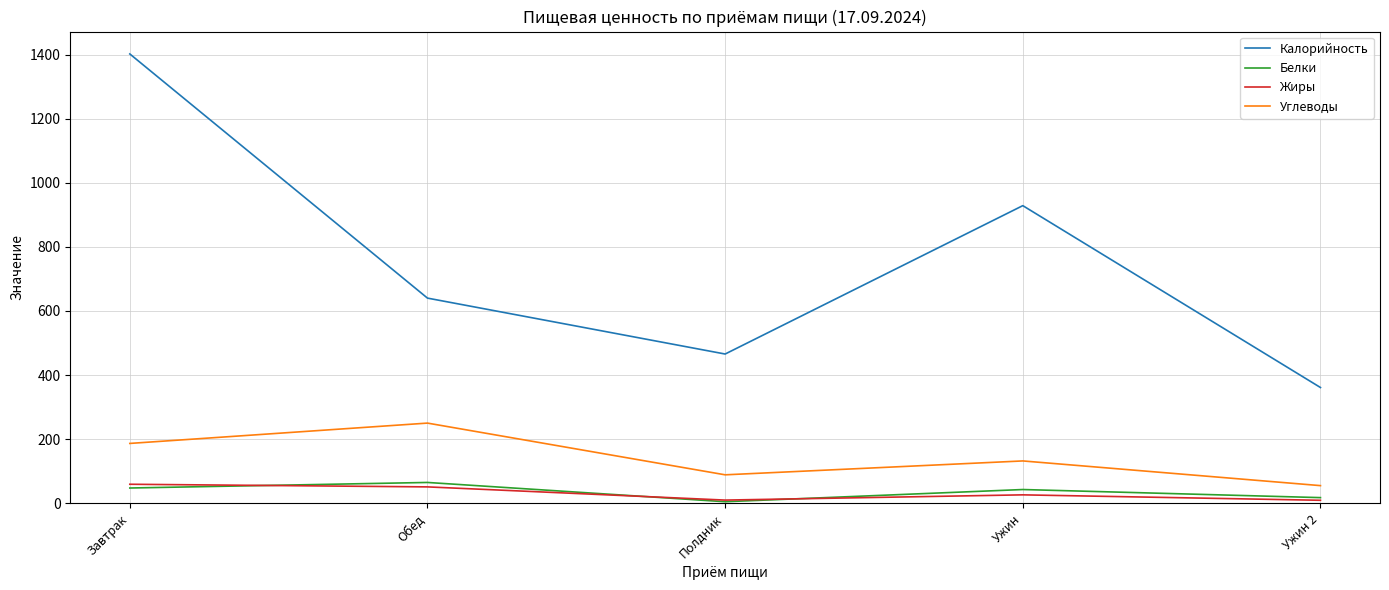

Which series has the largest total across all categories?

Калорийность